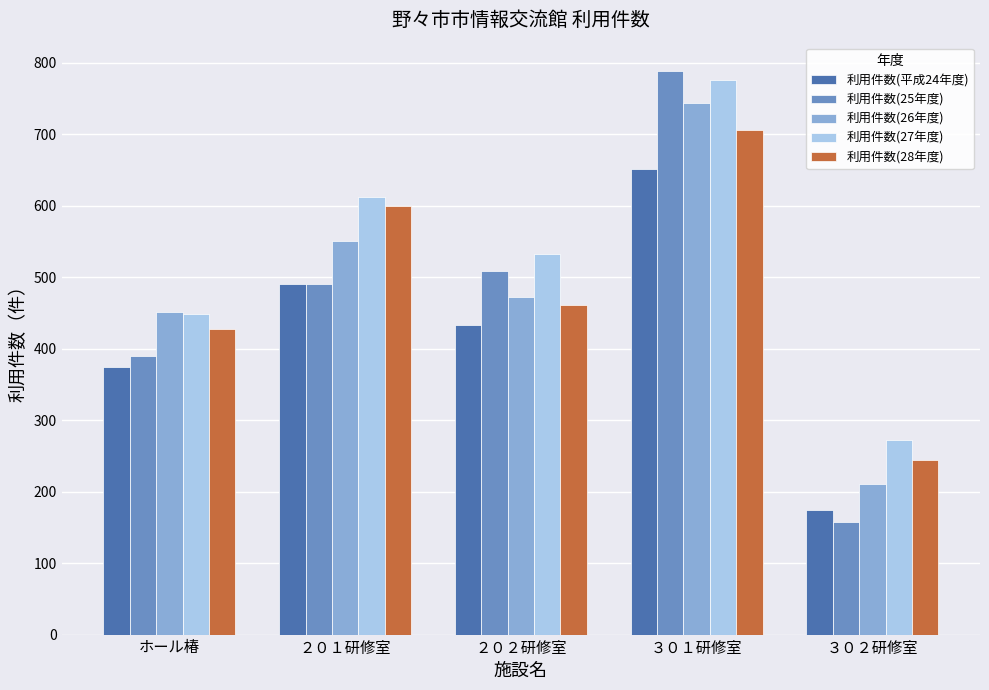

What value does the 利用件数(平成24年度) series have at ２０２研修室?

433